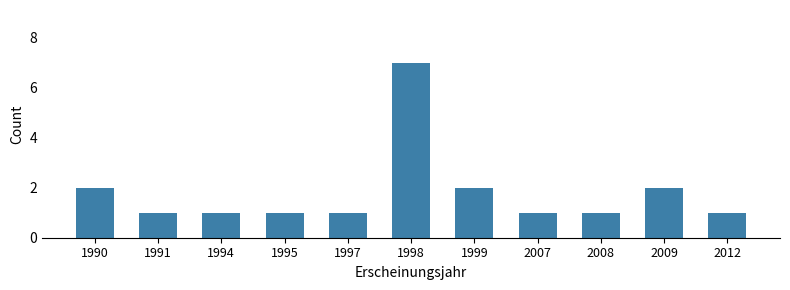

Which has a higher value, 1998 or 2007?

1998